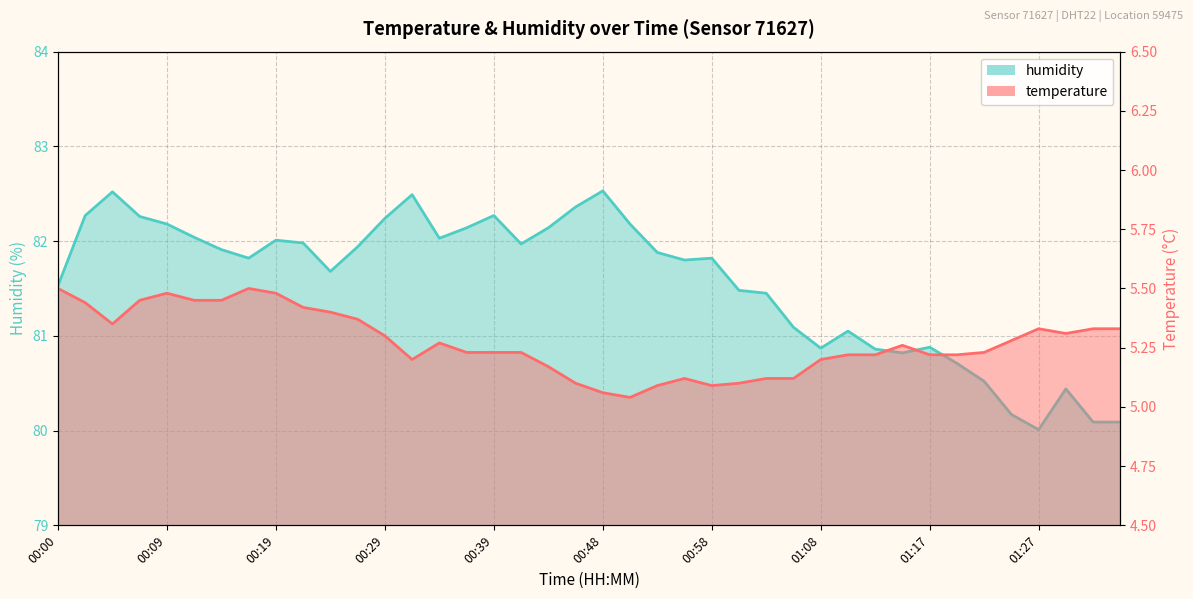

True or false: temperature and humidity intersect in this chart.

False